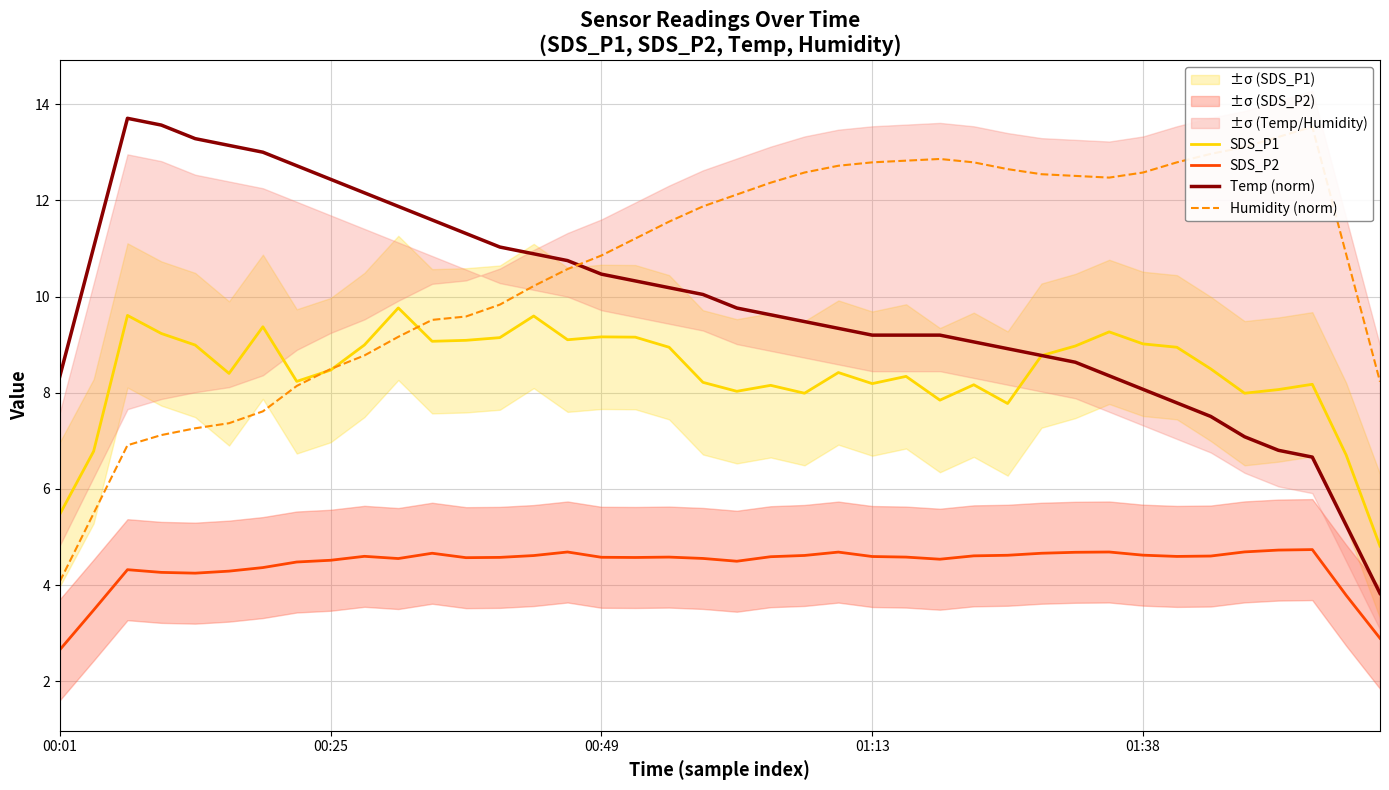

True or false: SDS_P2 and SDS_P1 intersect in this chart.

False